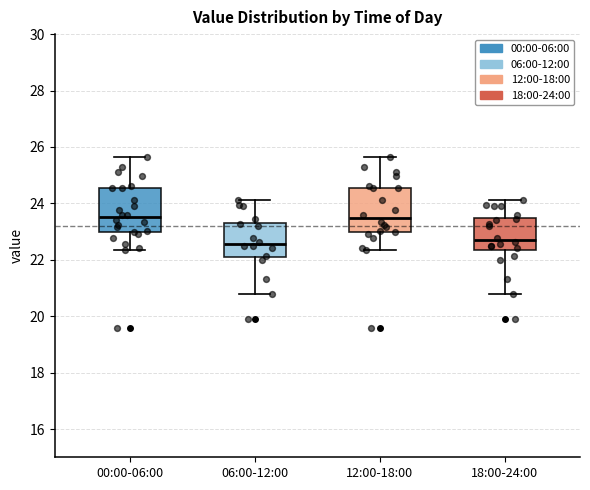

Reading left to right, transcribe this box plot: for each box, give where its median line is, the range the box spans, and where its two whiskers end, as read against the y-axis. The values are not printed on the chart, so give them approximately, as read against the axis.

00:00-06:00: median 23.6, box 23.0 to 24.6, whiskers 22.4 to 25.6
06:00-12:00: median 22.6, box 22.0 to 23.4, whiskers 20.8 to 24.2
12:00-18:00: median 23.4, box 23.0 to 24.6, whiskers 22.4 to 25.6
18:00-24:00: median 22.8, box 22.4 to 23.4, whiskers 20.8 to 24.2